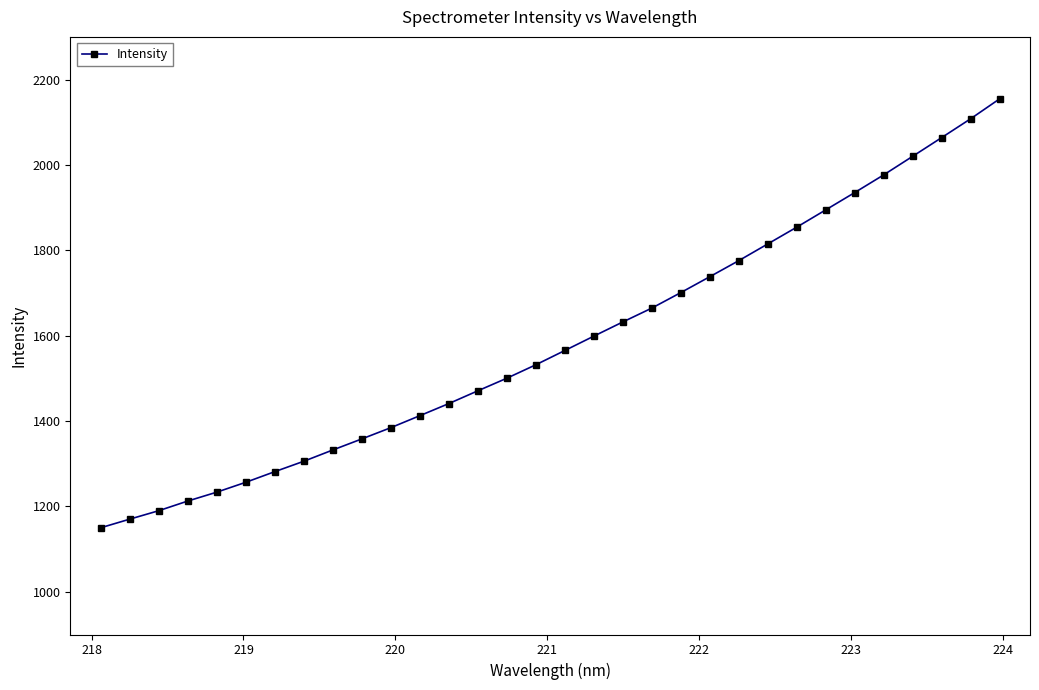

Reading right to left, transcribe all the data shown in this chart.

2154.9	2108.2	2064.1	2020.4	1976.8	1935.4	1894.9	1854.4	1815.1	1776.0	1738.3	1701.1	1664.8	1632.3	1599.0	1565.4	1532.0	1500.5	1471.0	1441.1	1412.7	1384.6	1358.2	1332.3	1305.9	1281.5	1256.6	1233.5	1212.6	1190.0	1170.2	1150.0